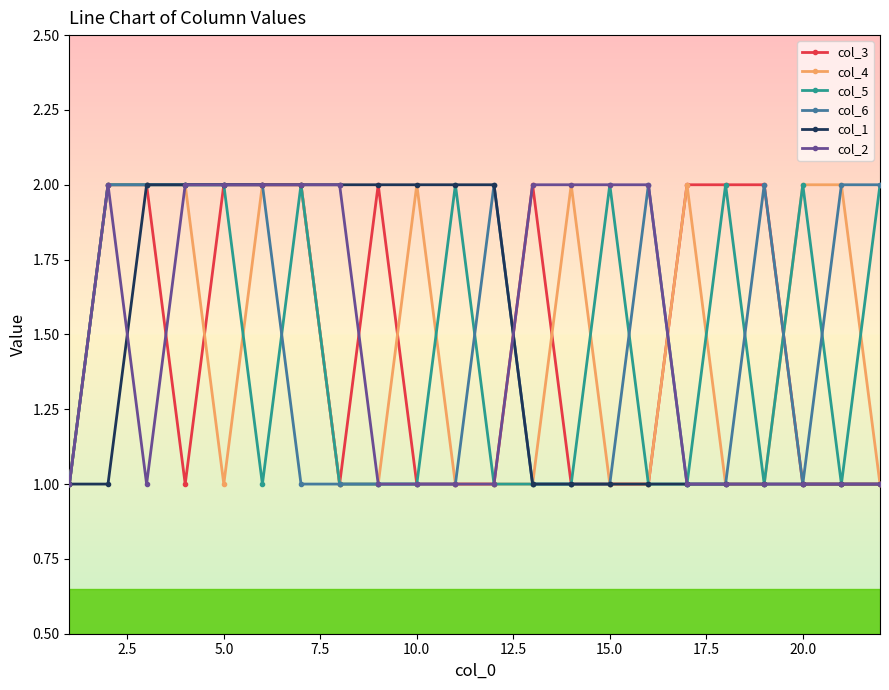

True or false: col_3 has more than 1 points higher than both neighbors.

True